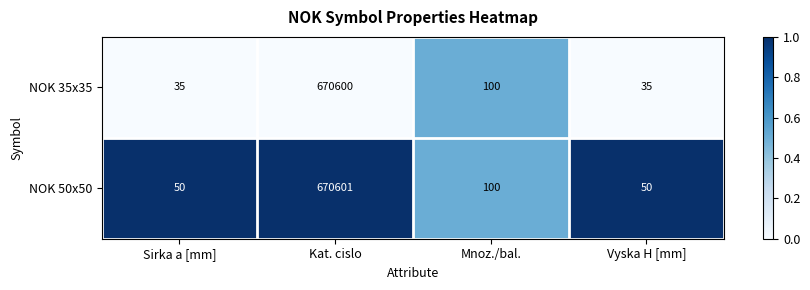

What is the sum of the NOK 50x50 values at Sirka a [mm] and Vyska H [mm]?

100